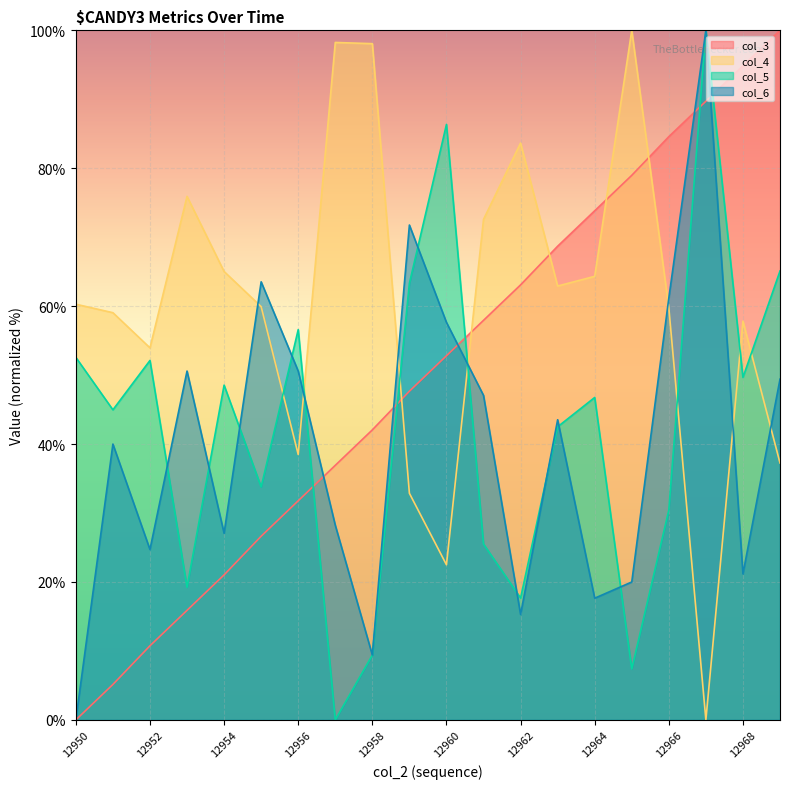

Where is the first local maximum for col_5?

12952